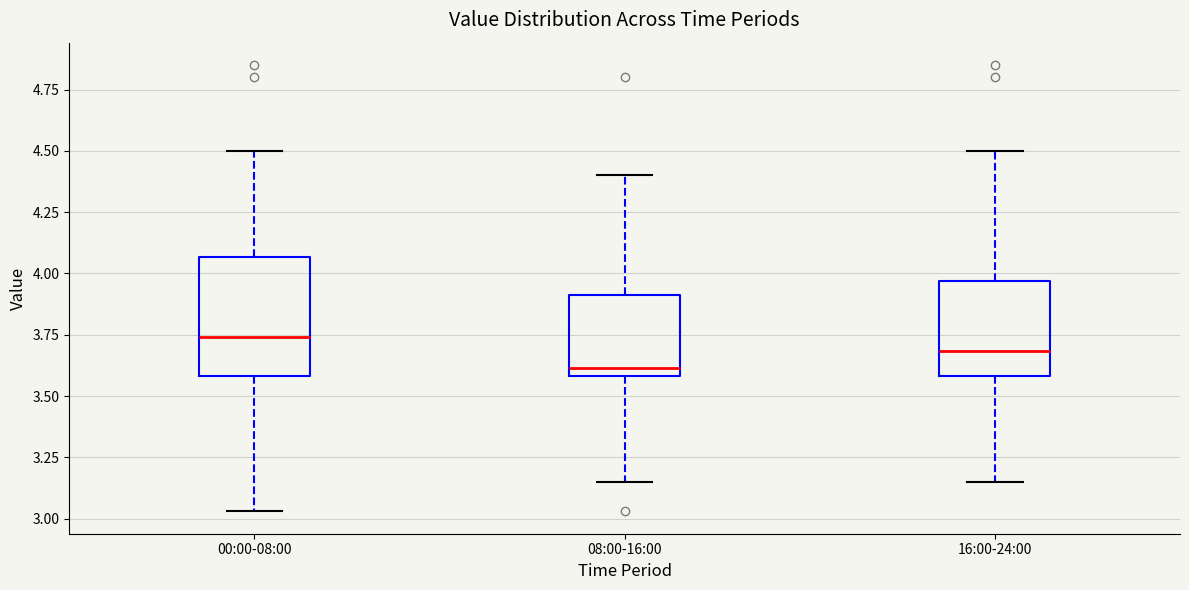

Reading left to right, read every box against the y-axis: the position of its median line, the range the box covers, and the ends of its whiskers. The values are not printed on the chart, so give them approximately, as read against the axis.

00:00-08:00: median 3.75, box 3.60 to 4.05, whiskers 3.05 to 4.50
08:00-16:00: median 3.60 (just above the box's lower edge), box 3.60 to 3.90, whiskers 3.15 to 4.40
16:00-24:00: median 3.70, box 3.60 to 3.95, whiskers 3.15 to 4.50